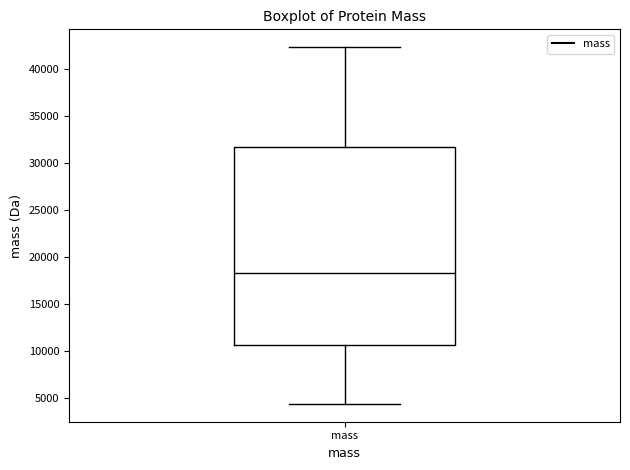

Transcribe this box plot: give where the median line is, the range the box spans, and where the two whiskers end, as read against the y-axis. The values are not printed on the chart, so give them approximately, as read against the axis.

median 18500, box 10500 to 31500, whiskers 4500 to 42500